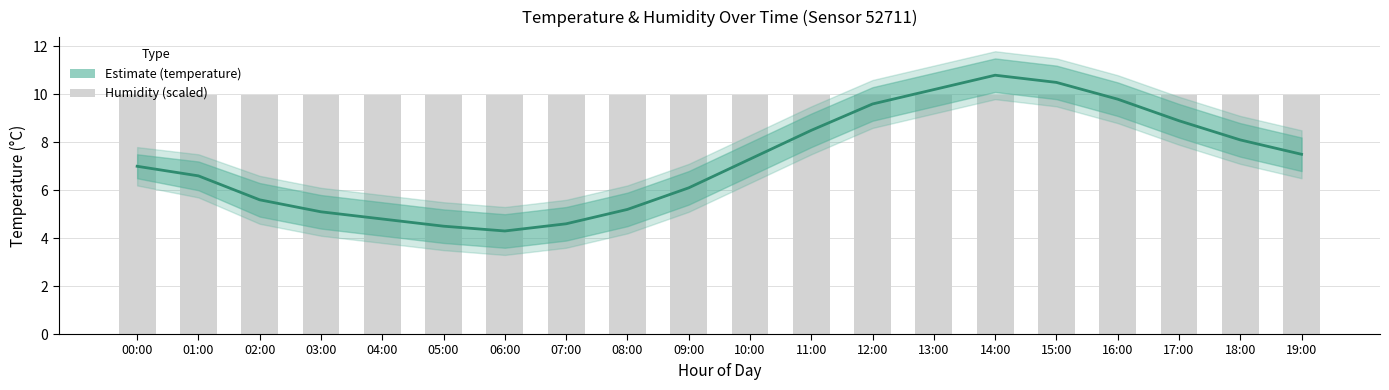

Which category has the highest value across all series?

14:00